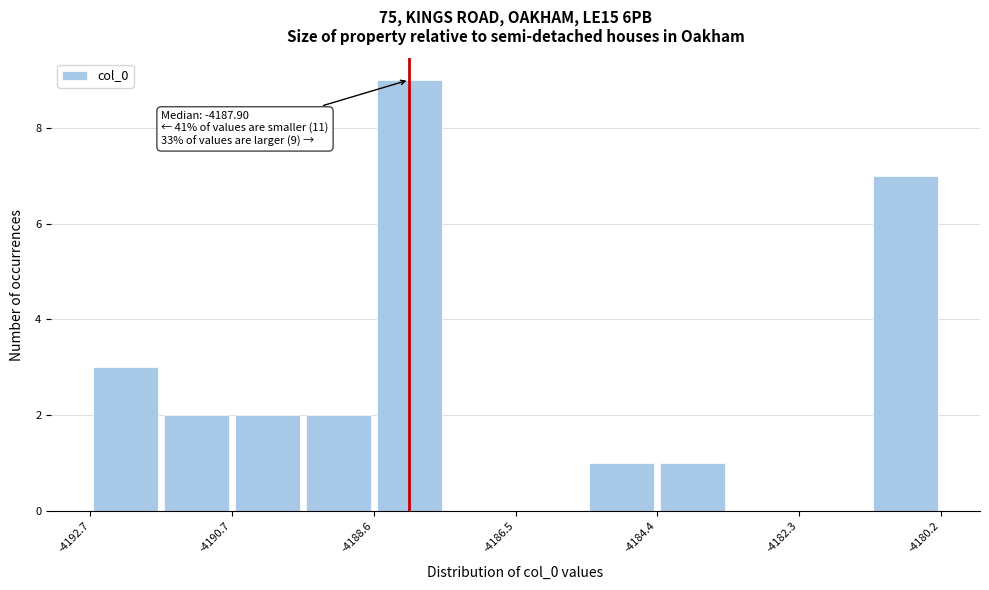

Around what value on the x-axis is the tallest bar? Give the approximate position of its centre, as read against the axis.

-4188.0